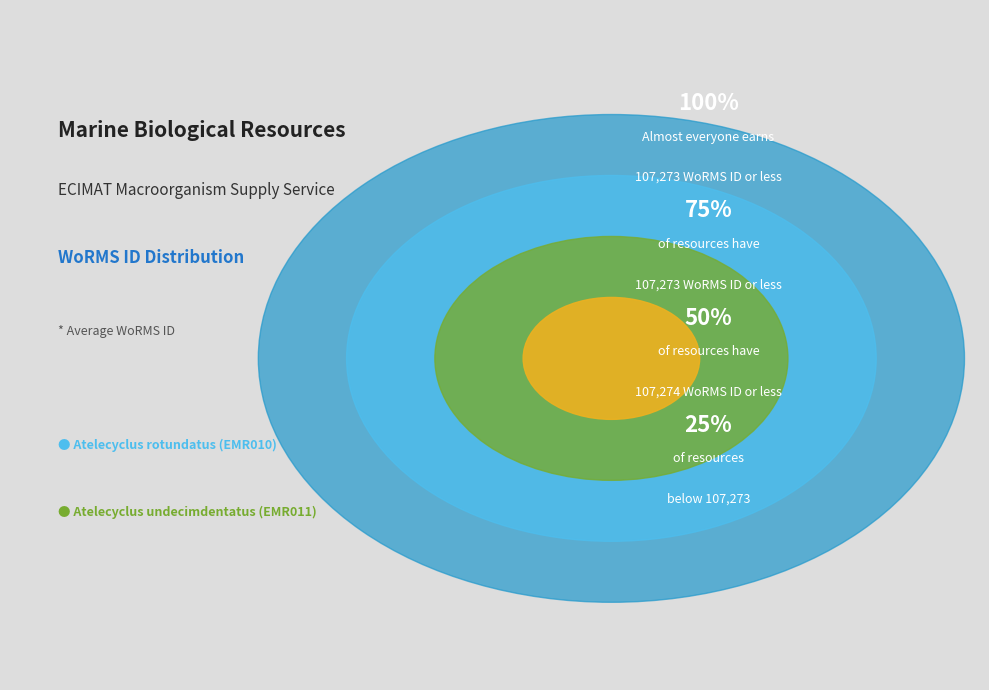

True or false: Atelecyclus undecimdentatus (EMR011) accounts for 50% of the total.

True